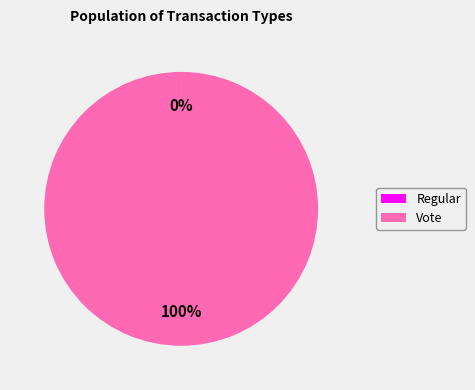

To the nearest percent, what is the average slice percentage?

50%